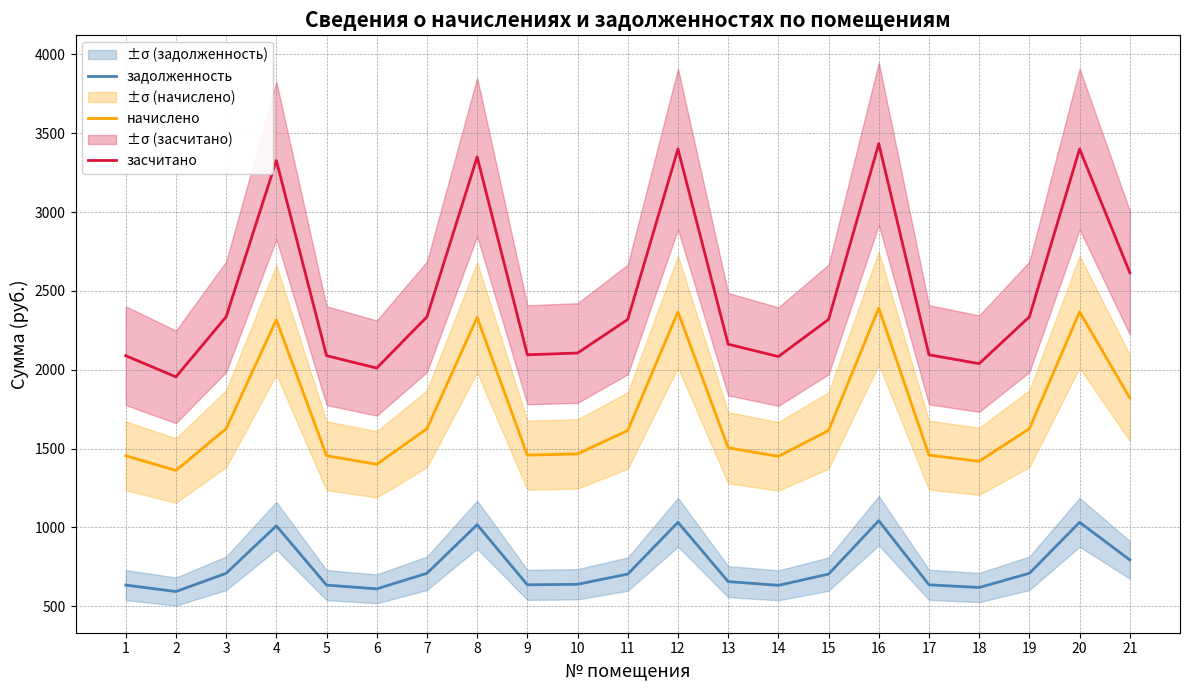

How many distinct data groups are displayed?

3